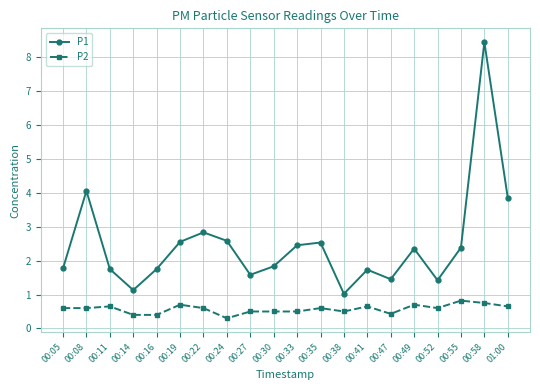

How many interior local valleys does the P1 series have?

5